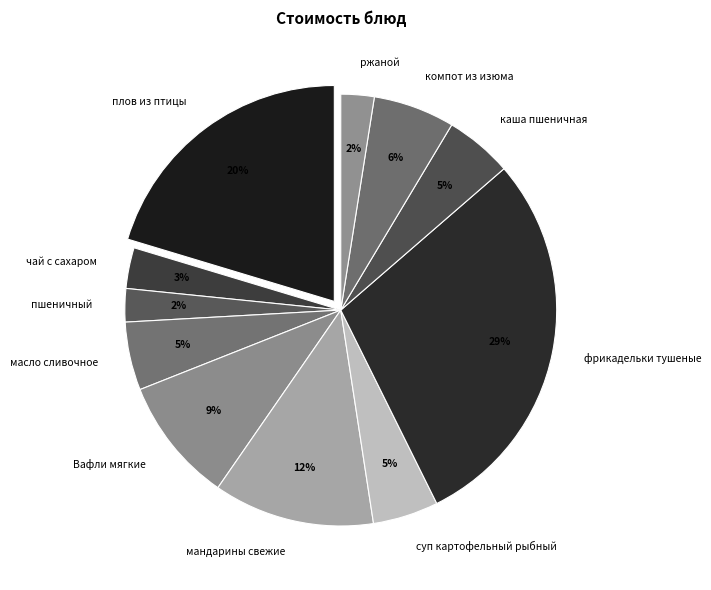

Does any single category account for the majority?

No